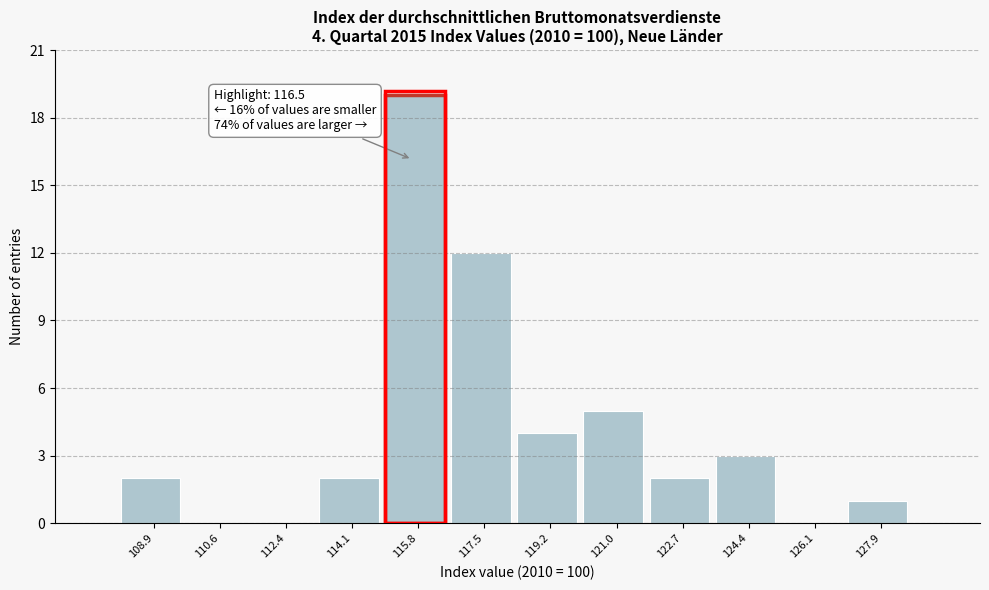

Reading right to left, transcribe all the data shown in this chart.

127.9=1	126.1=0	124.4=3	122.7=2	121.0=5	119.2=4	117.5=12	115.8=19	114.1=2	112.4=0	110.6=0	108.9=2